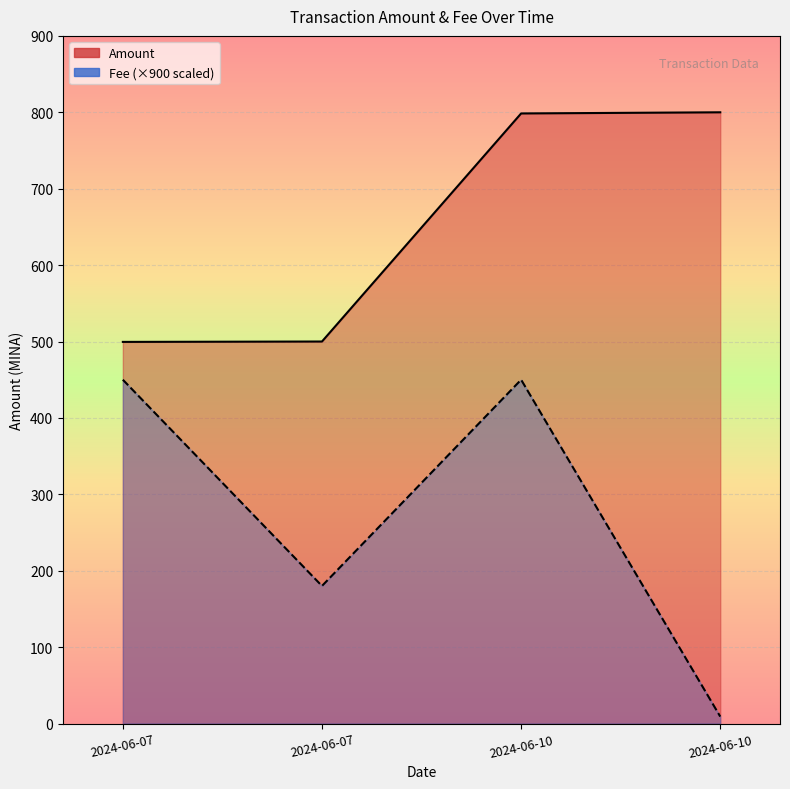

Which series has the widest spread of values?

Fee